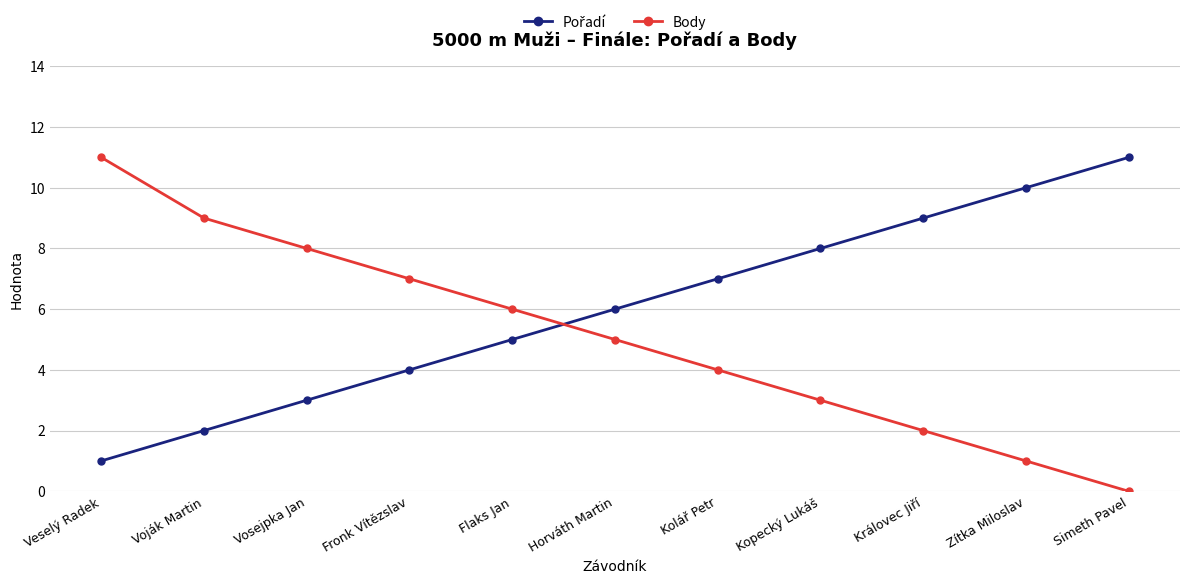

What is the difference between the maximum and minimum values in the Body series?

11